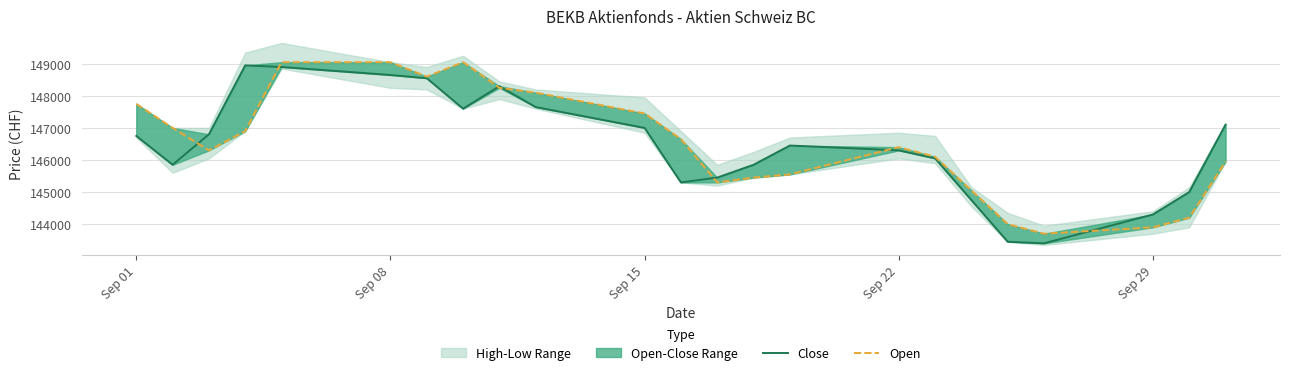

What is the smallest value displayed?

143400